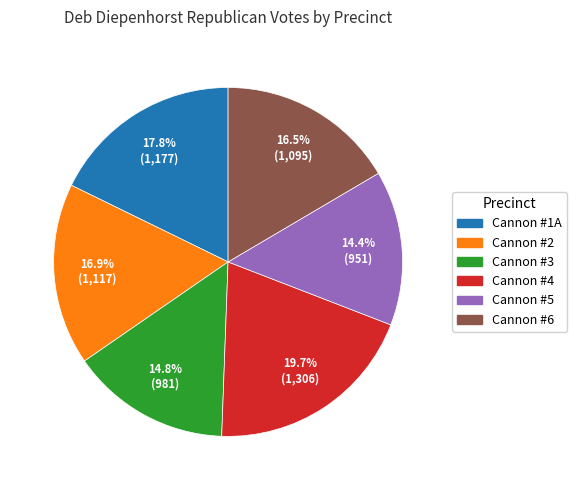

To the nearest percent, what portion does Cannon #2 represent?

17%